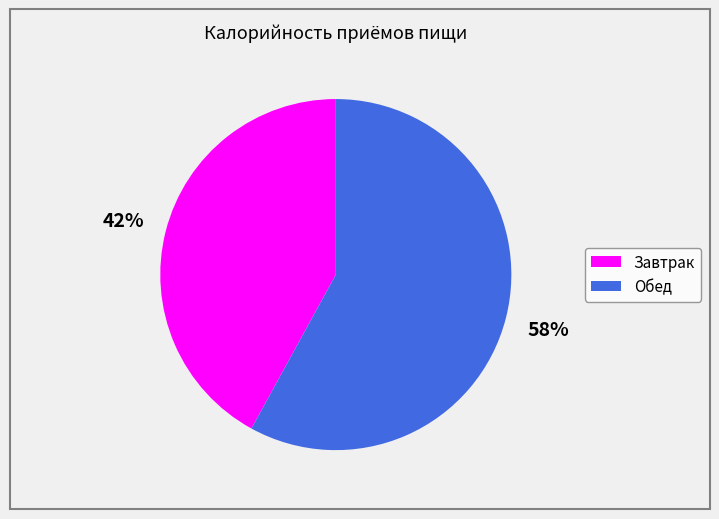

Which slice represents more than half of the pie?

Обед